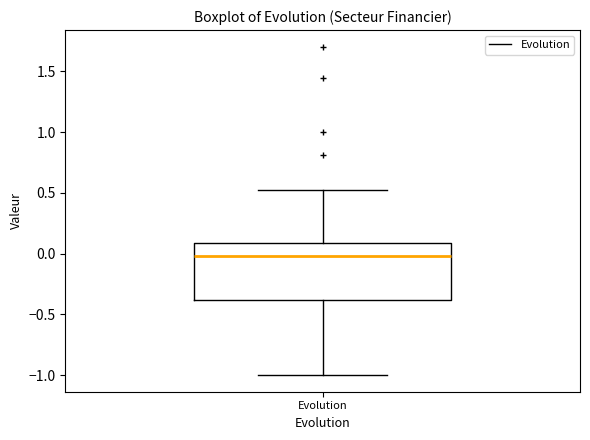

Read this box plot against the y-axis: the position of the median line, the range covered by the box, and the ends of both whiskers. The values are not printed on the chart, so give them approximately, as read against the axis.

median 0.0, box -0.4 to 0.1, whiskers -1.0 to 0.5